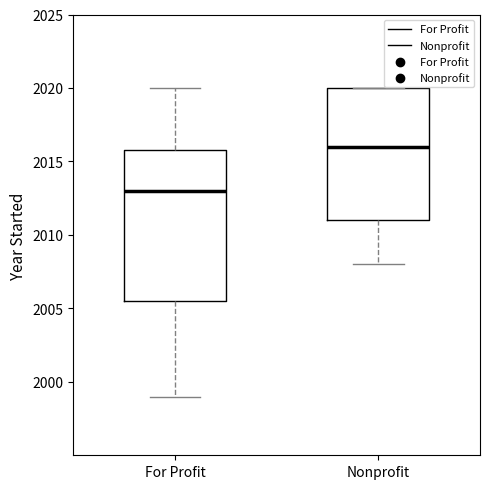

Reading left to right, read every box against the y-axis: the position of its median line, the range the box covers, and the ends of its whiskers. The values are not printed on the chart, so give them approximately, as read against the axis.

For Profit: median 2013.0, box 2005.5 to 2016.0, whiskers 1999.0 to 2020.0
Nonprofit: median 2016.0, box 2011.0 to 2020.0, whiskers 2008.0 to 2020.0